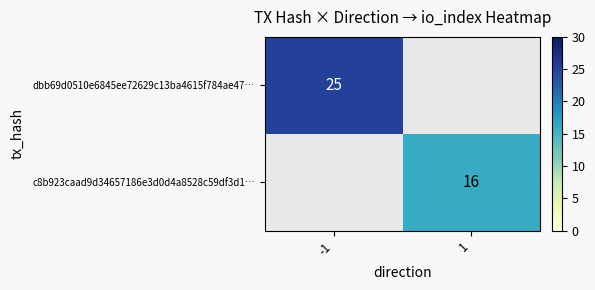

The value of c8b923caad9d34657186e3d0d4a8528c59df3d1… at 1 is 16. True or false?

True